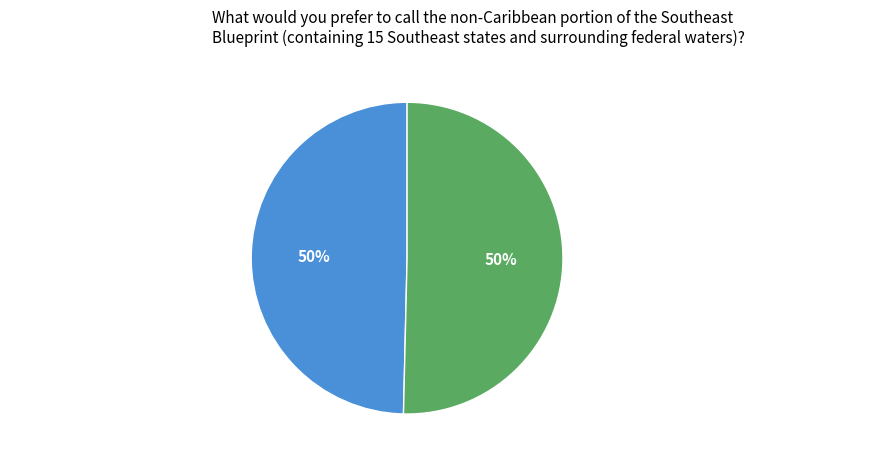

How many segments does this pie chart have?

2